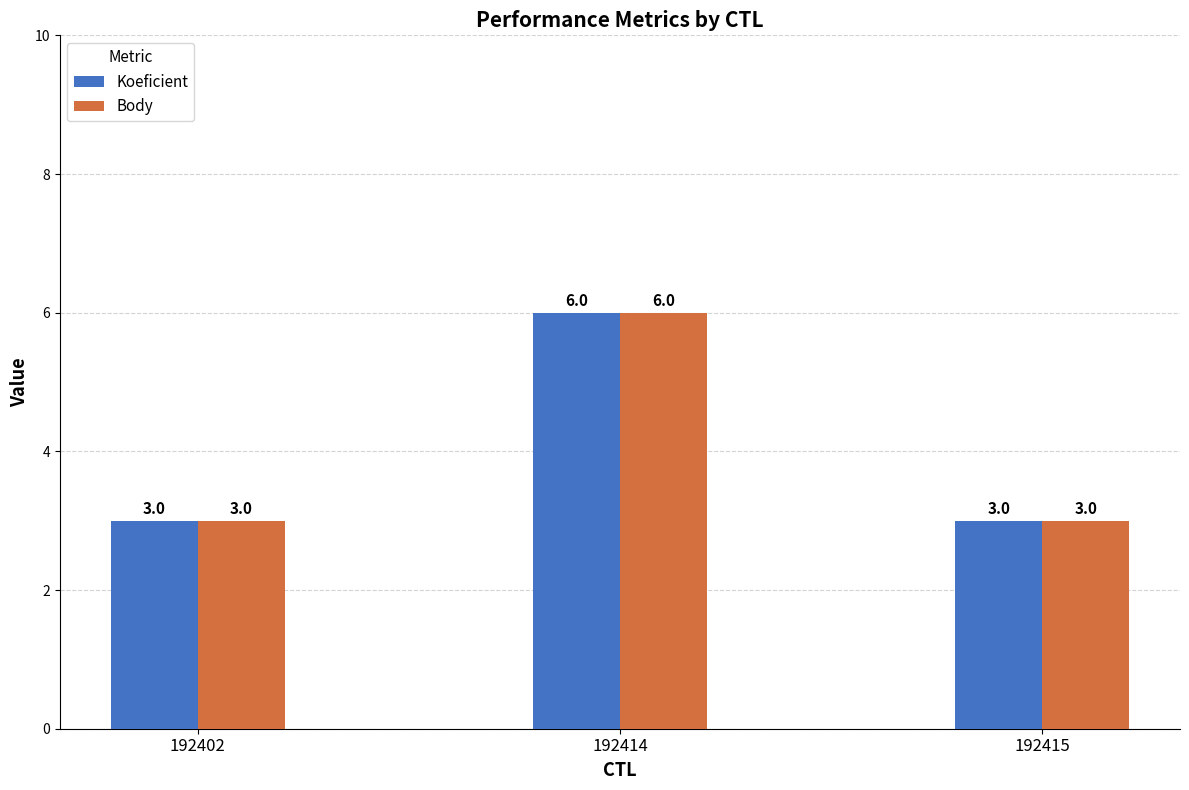

Reading left to right, extract all data points from this chart.

Koeficient: 192402=3	192414=6	192415=3
Body: 192402=3	192414=6	192415=3